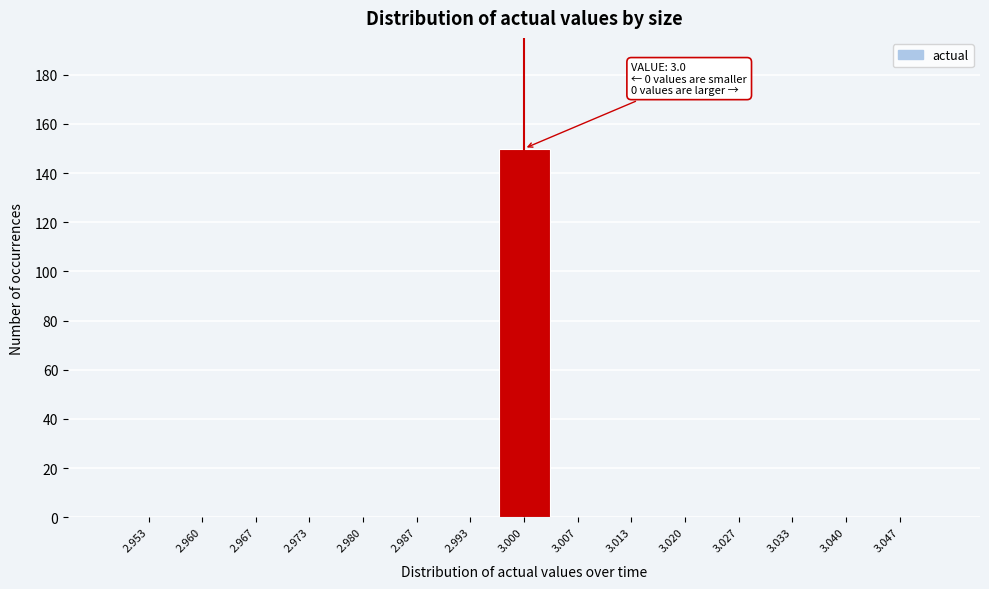

Over which range of the x-axis is the bar tallest?

2.997 to 3.003